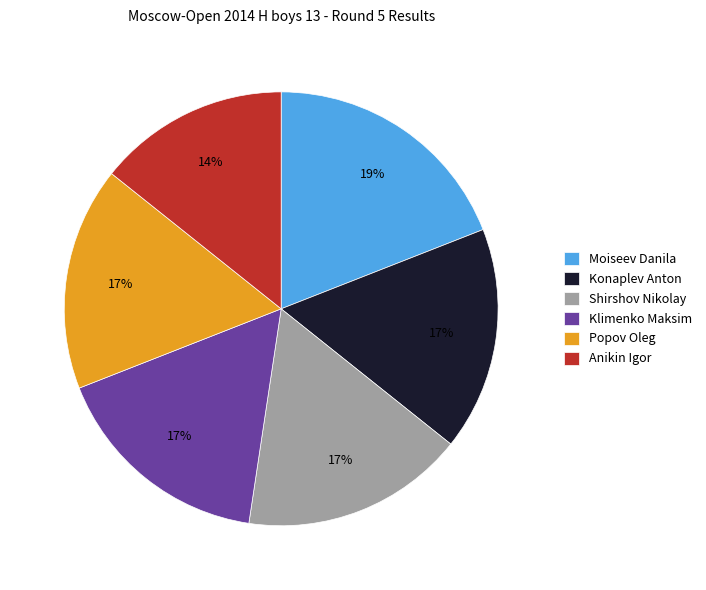

How many segments does this pie chart have?

6